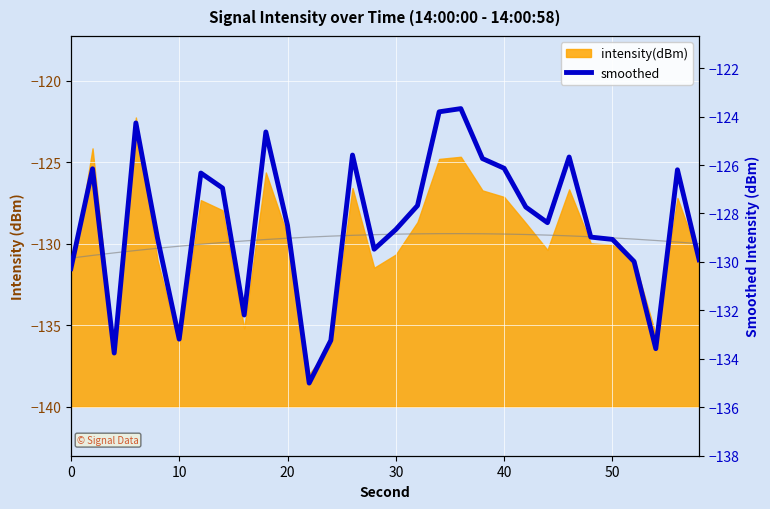

How many lines are shown in the chart?

1